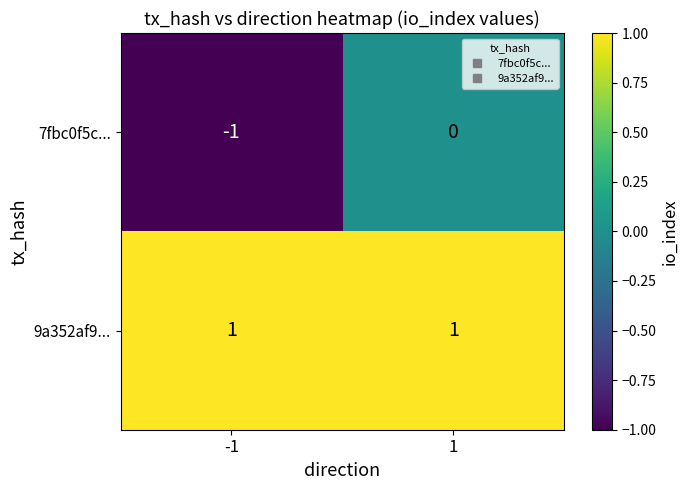

List the series in order of their overall mean, highest first.

9a352af9..., 7fbc0f5c...